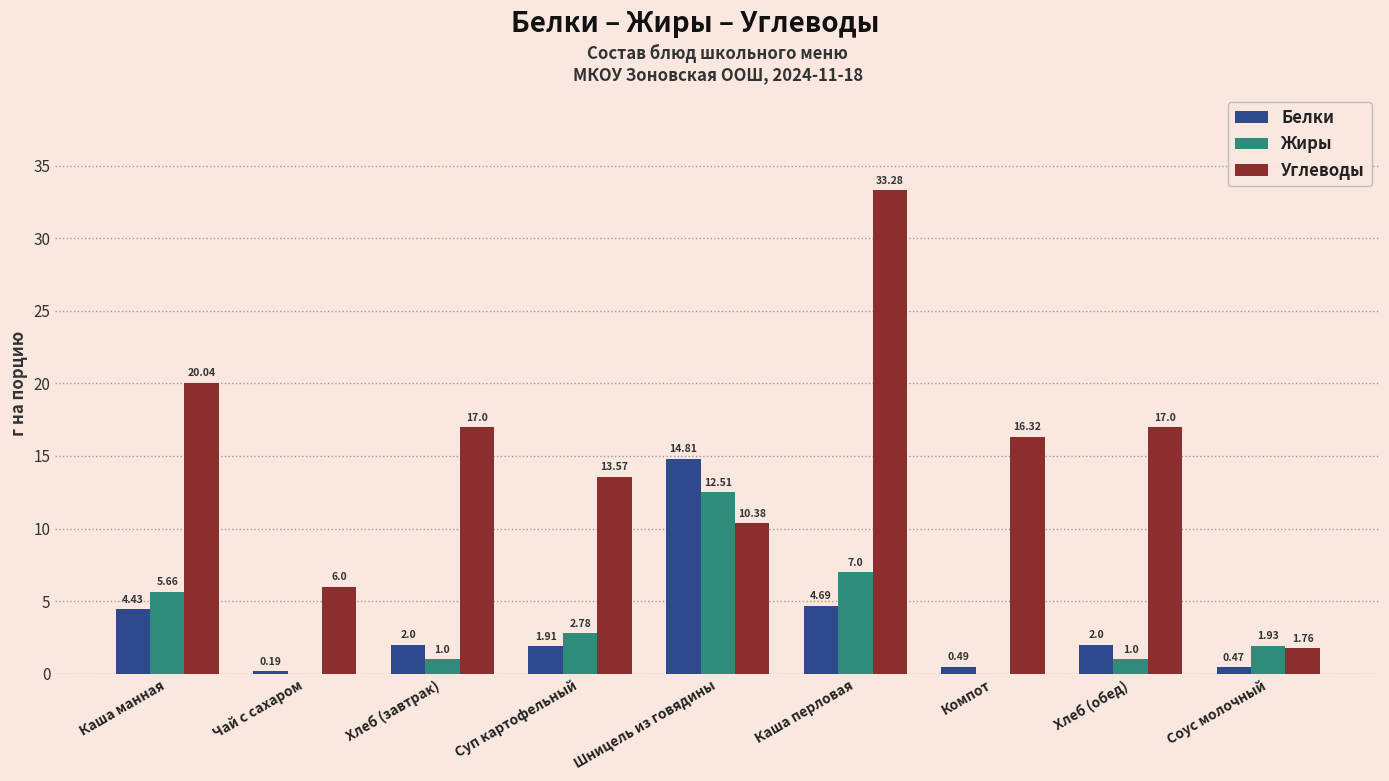

What is the difference between the Жиры values at Каша перловая and Чай с сахаром?

7.0